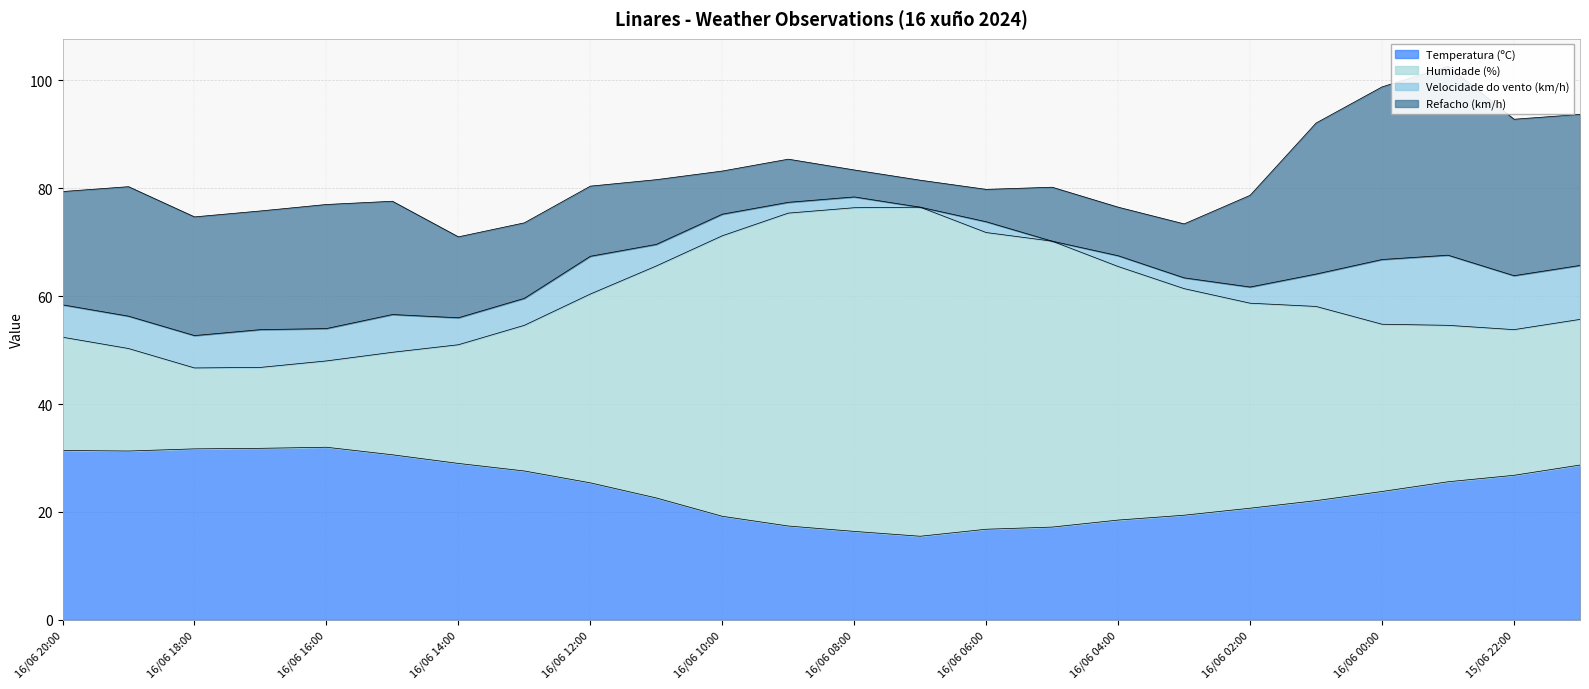

True or false: Humidade (%) has more than 2 points higher than both neighbors.

False